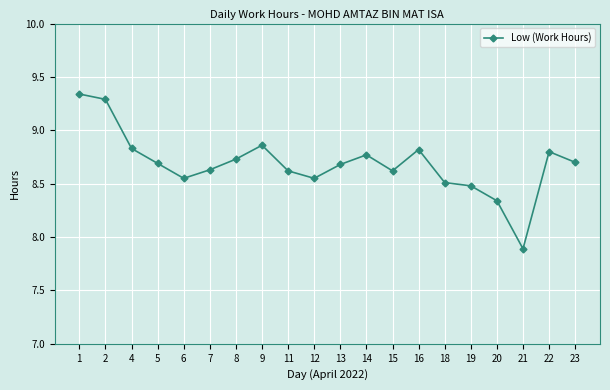

What is the minimum value shown in the chart?

7.9